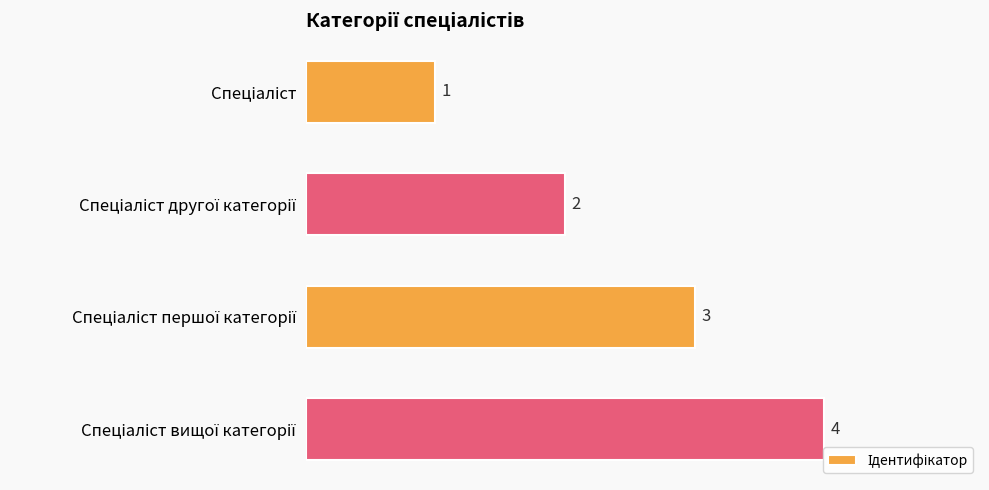

What is the maximum value shown in the chart?

4